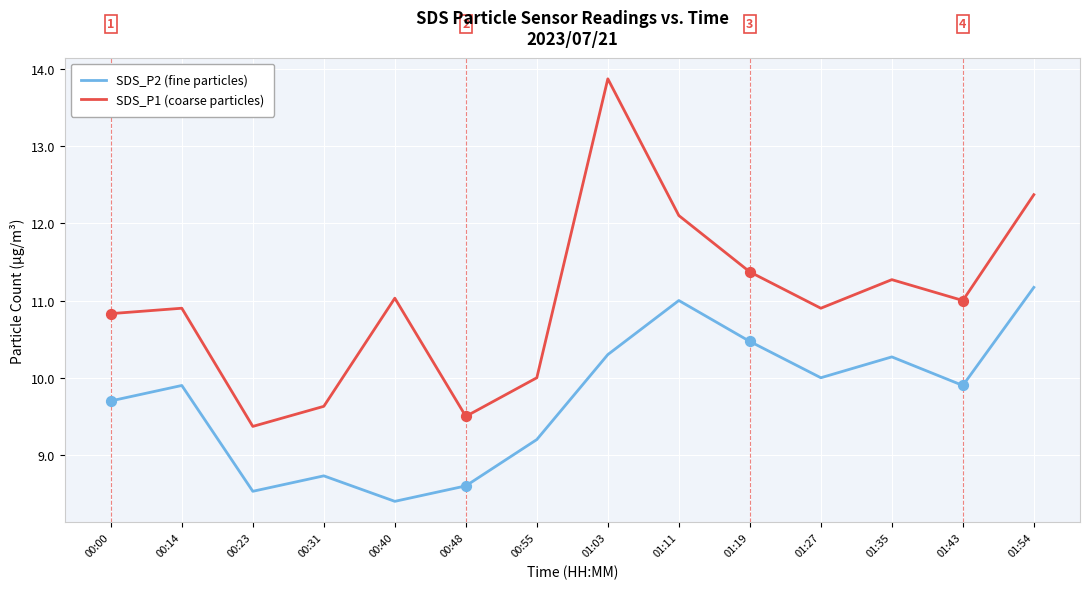

At which category is the sum across all series the highest?

01:03